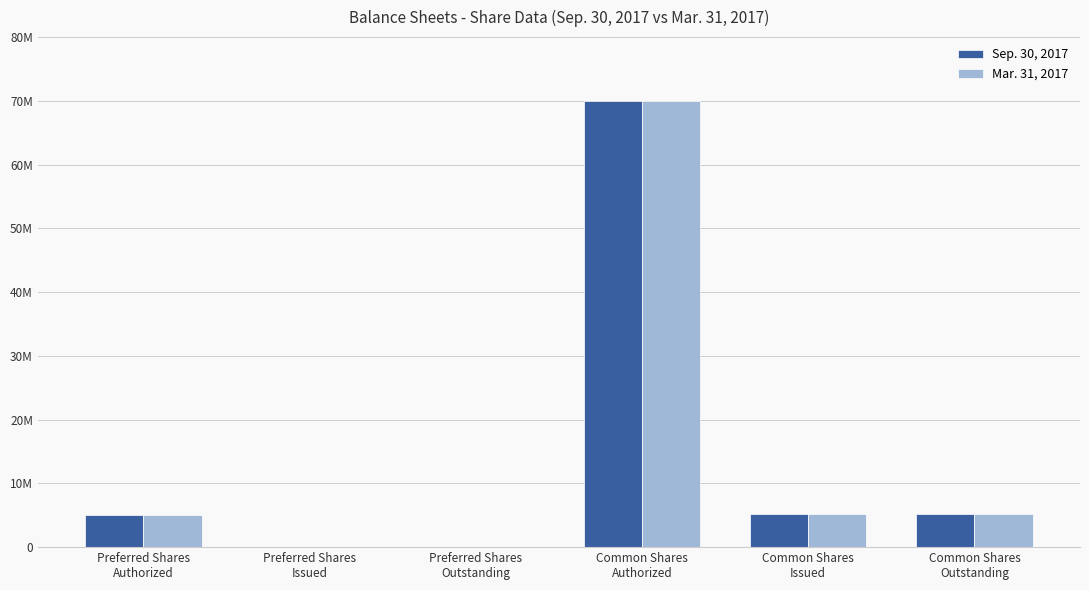

True or false: Sep. 30, 2017 has a value of 3665650 at Common Shares
Outstanding.

False